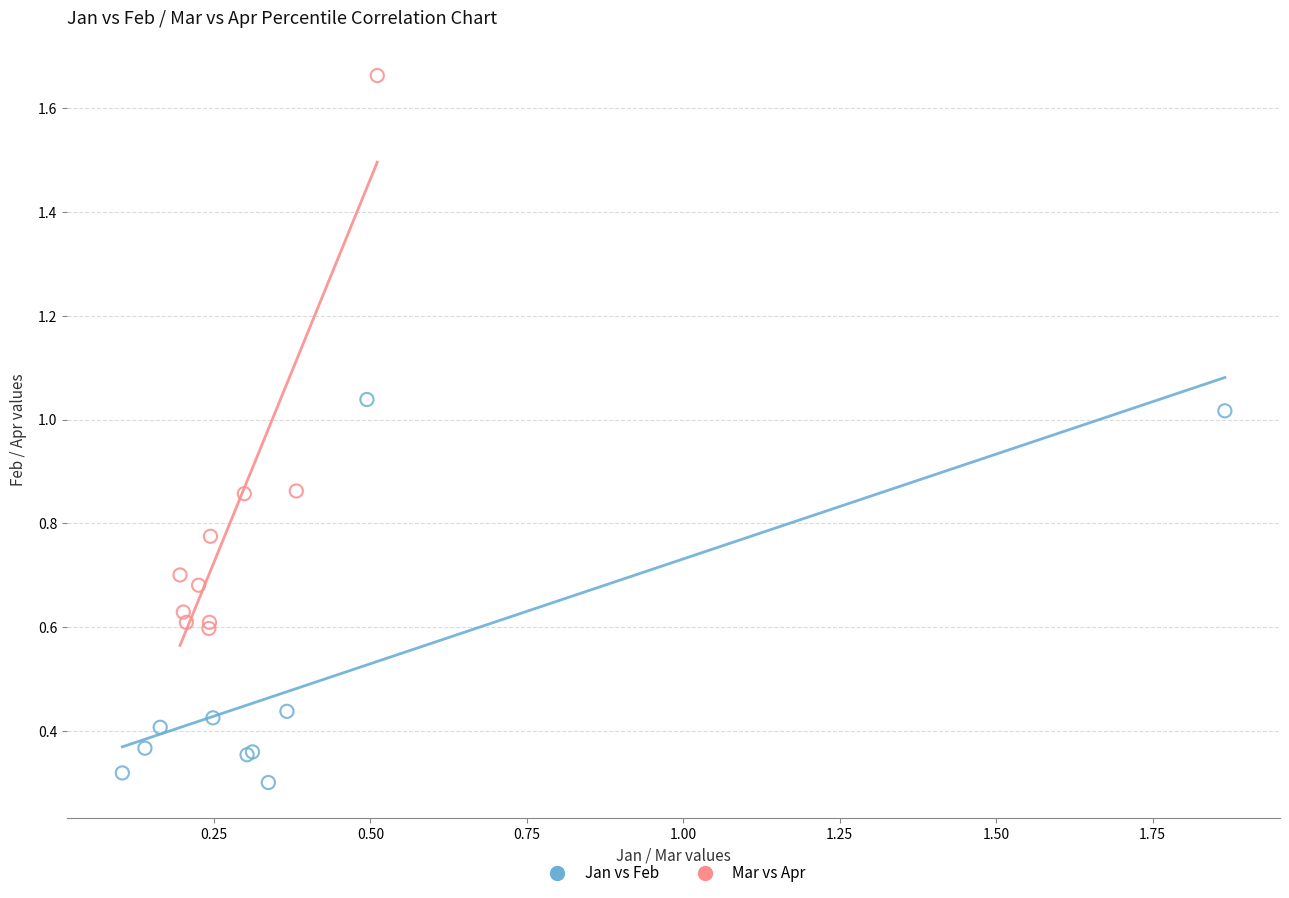

Which series has the largest Y range (max minus min)?

Mar vs Apr